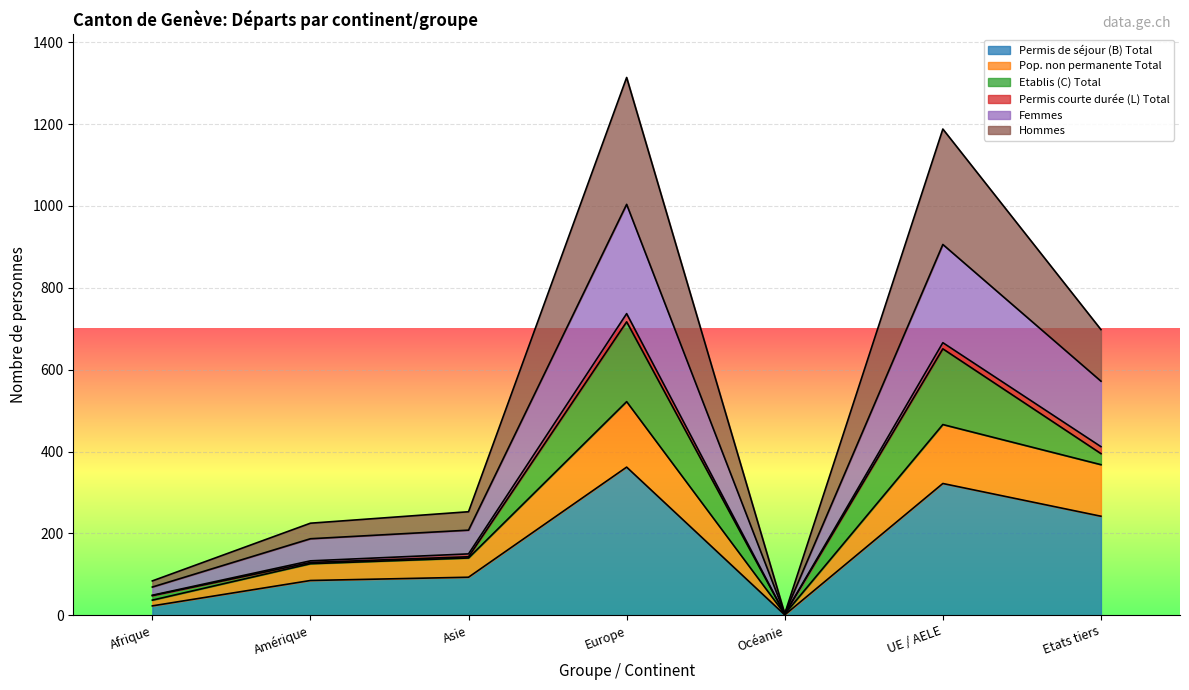

What is the sum of the Hommes values at Etats tiers and Océanie?

702